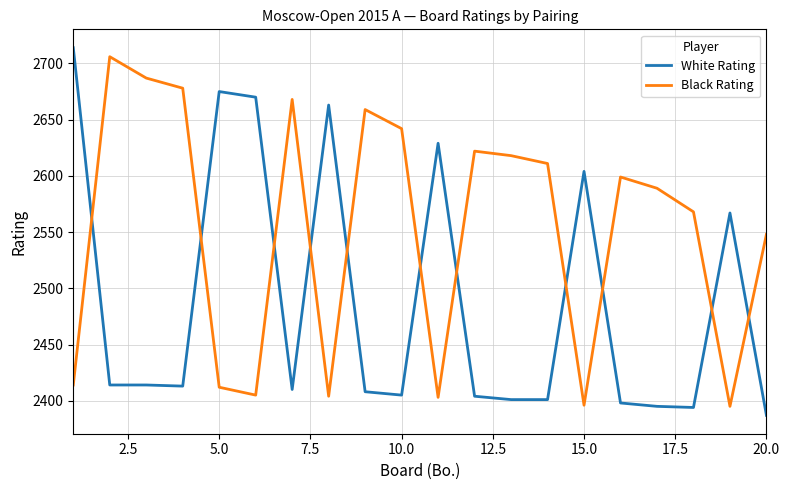

What is the difference between the maximum and minimum values in the Black Rating series?

311